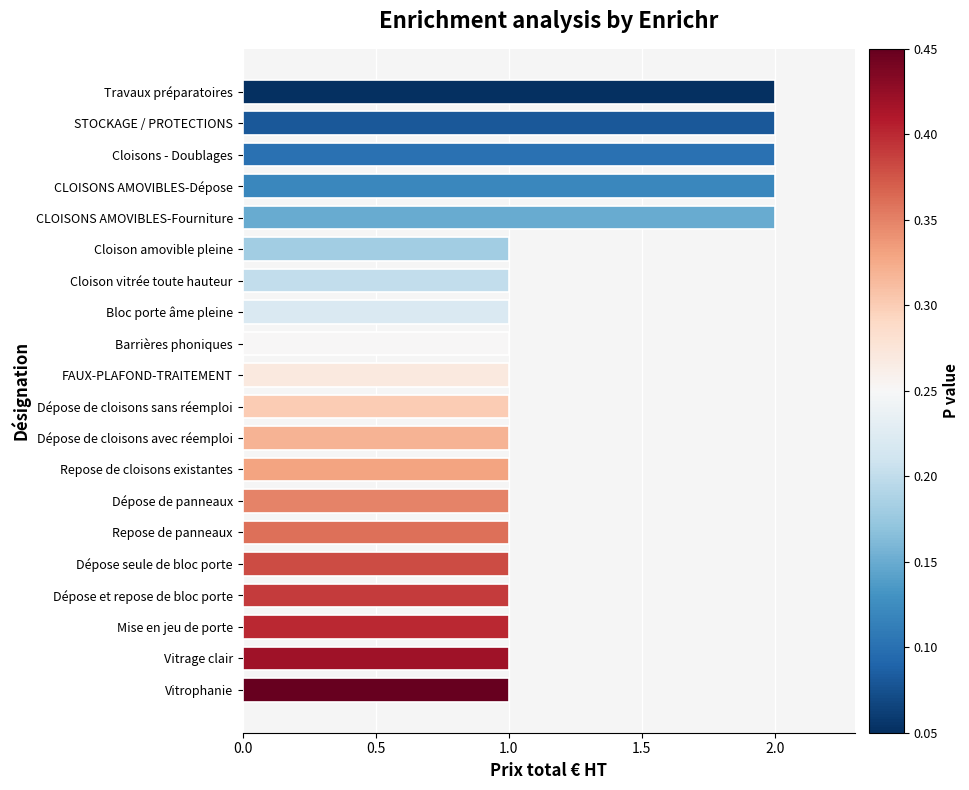

The chart shows a value of 1 at Vitrage clair. True or false?

True